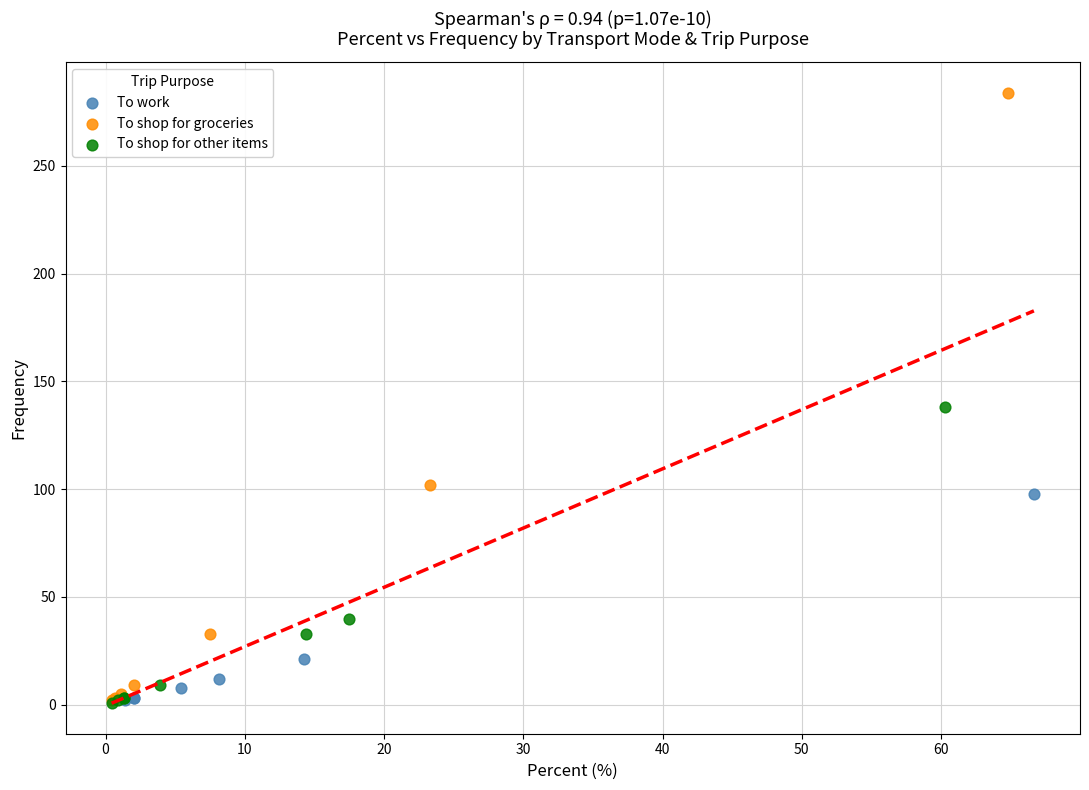

Which series reaches the maximum Y coordinate?

To shop for groceries